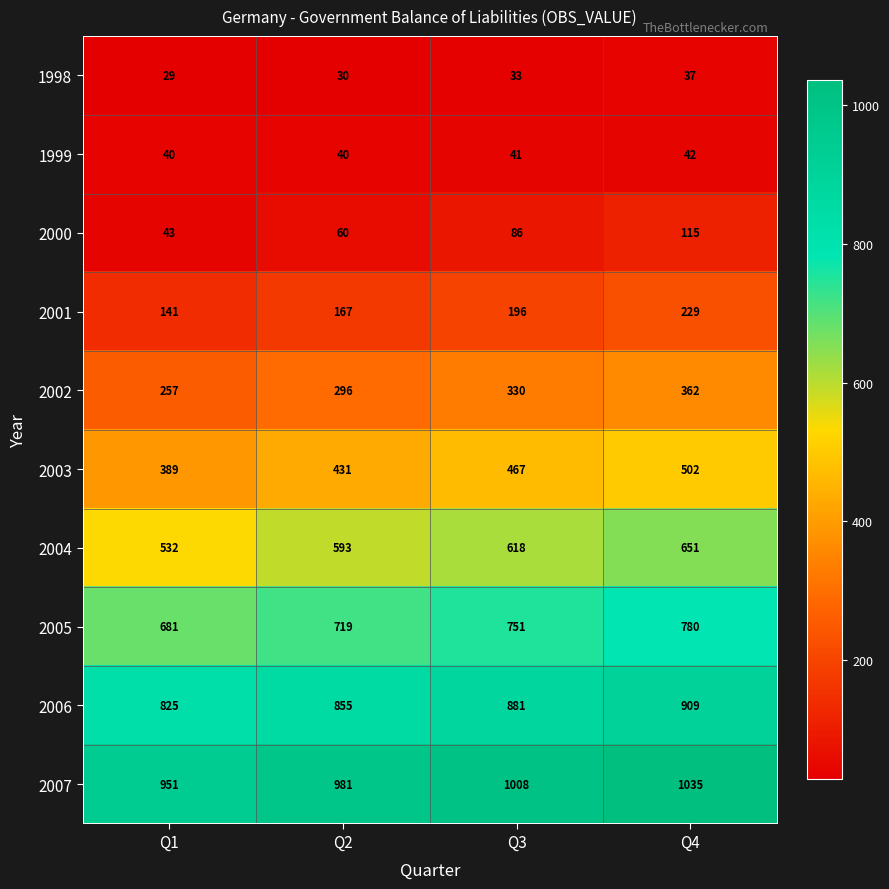

Between Q1 and Q3, which series saw the biggest shift?

2004